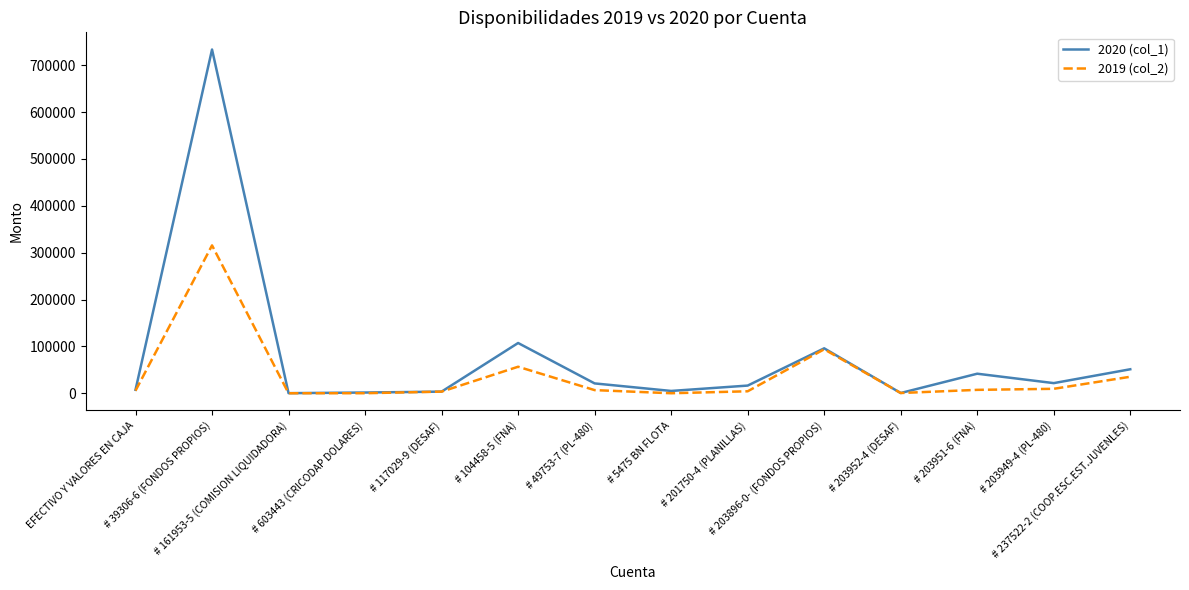

Which series changed the most between # 117029-9 (DESAF) and # 203949-4 (PL-480)?

2020 (col_1)